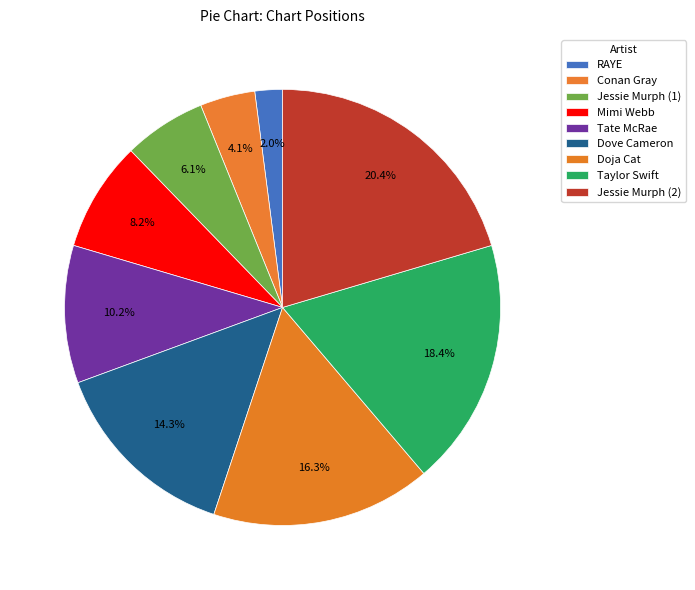

What is the ratio of the value at Mimi Webb to the value at Doja Cat?

0.5